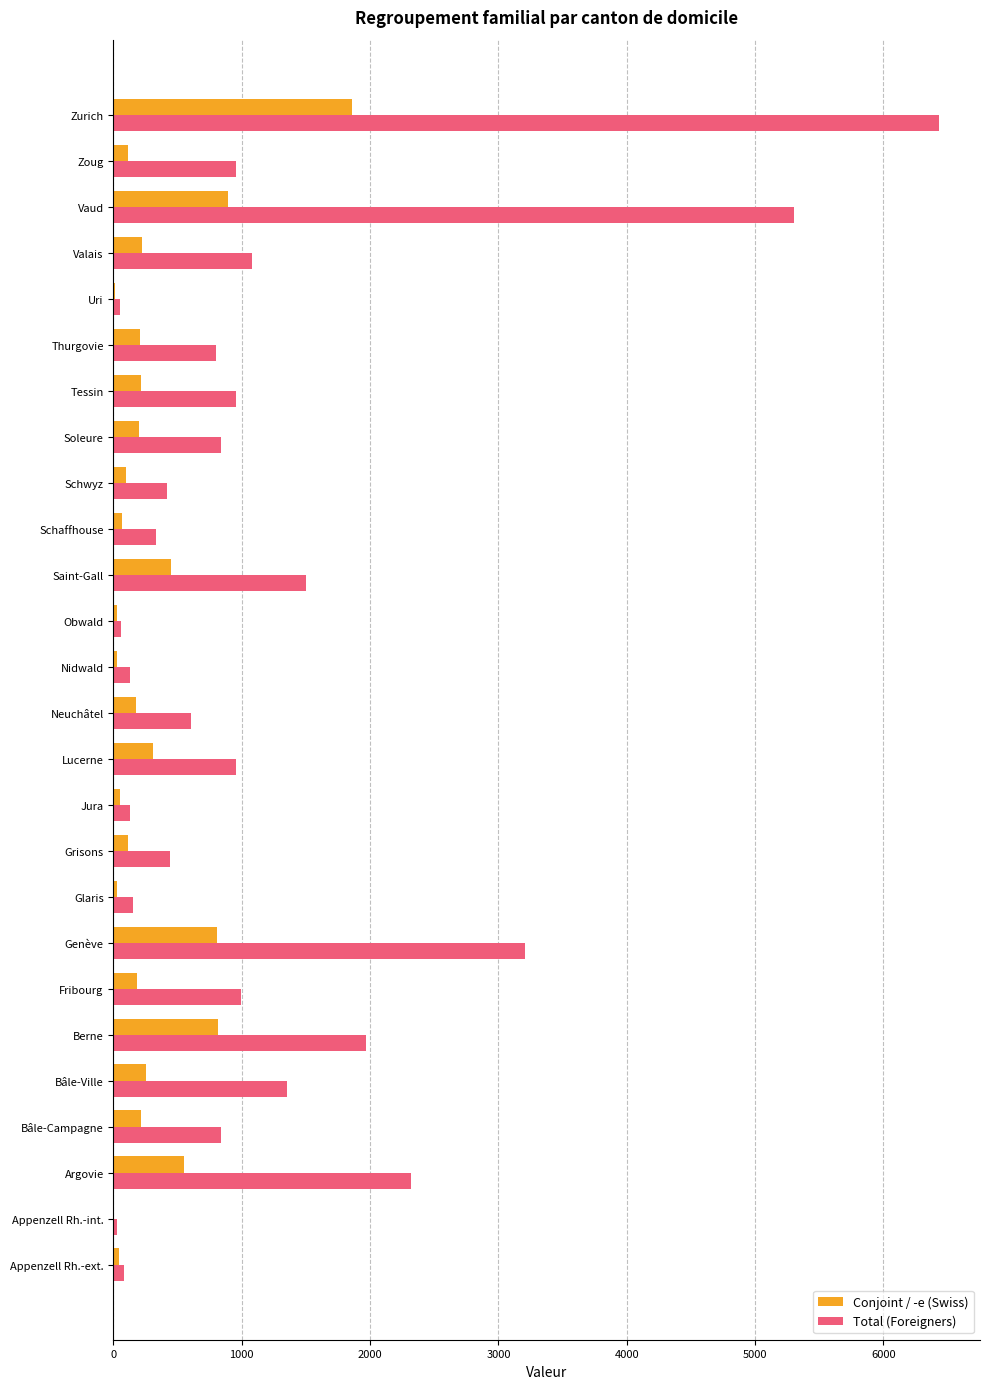

Which series has the largest total across all categories?

Total (Foreigners)